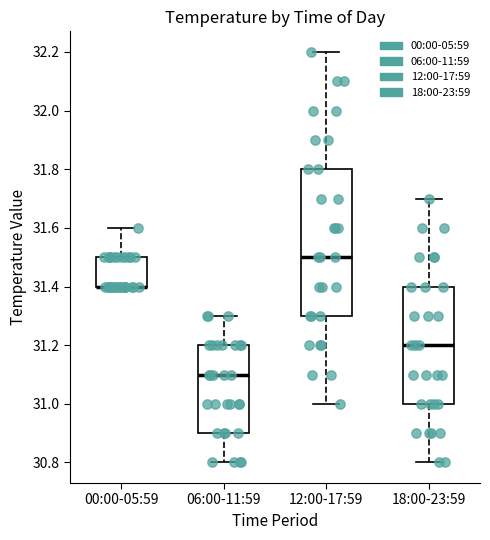

Where does the upper whisker of the box for 06:00-11:59 end on the y-axis? The values are not printed on the chart, so give them approximately, as read against the axis.

31.3